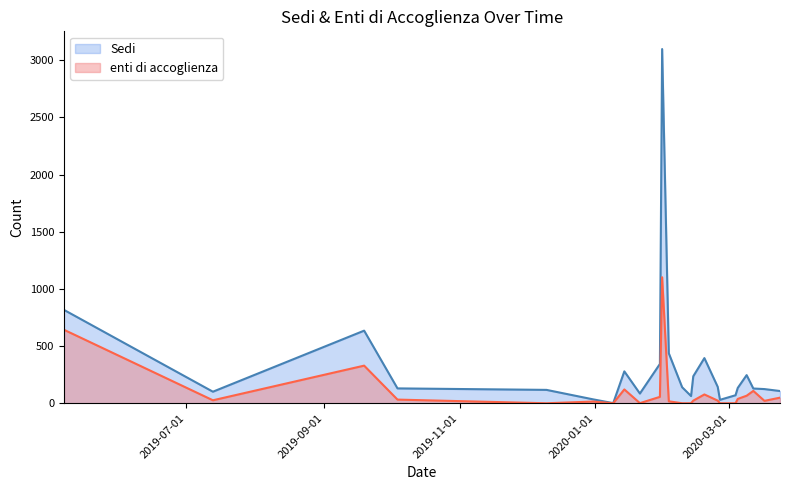

What is the value of the Sedi point at the 14th from the left?

63